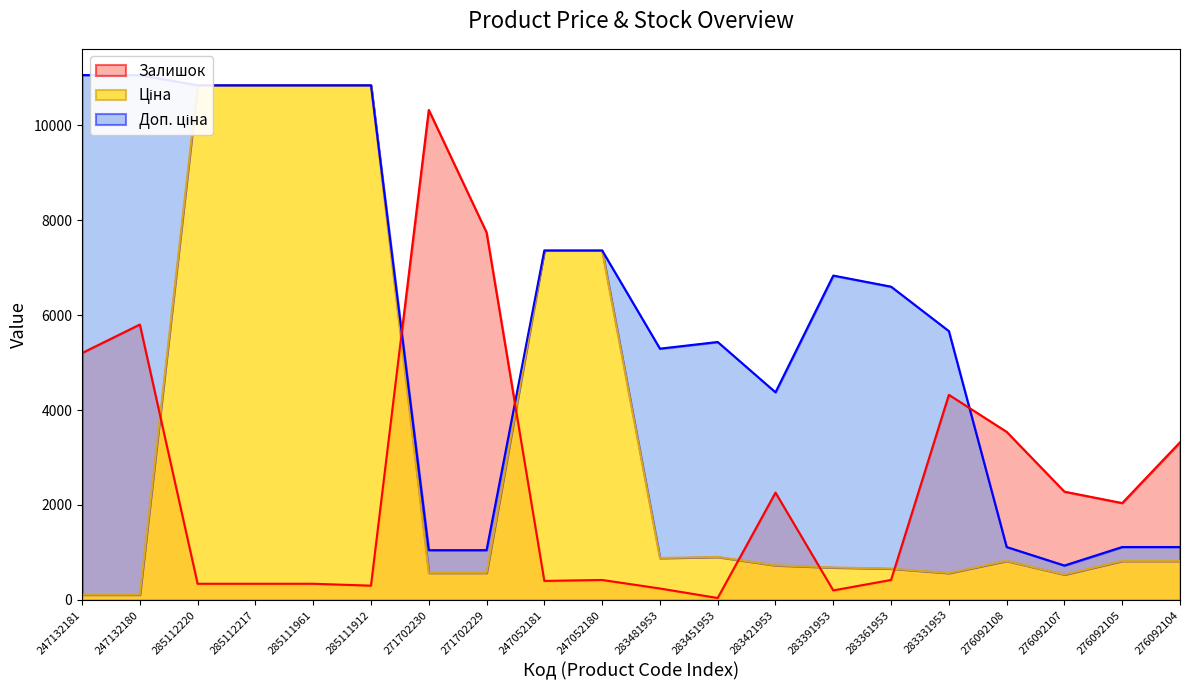

At which category is the sum across all series the highest?

285112220